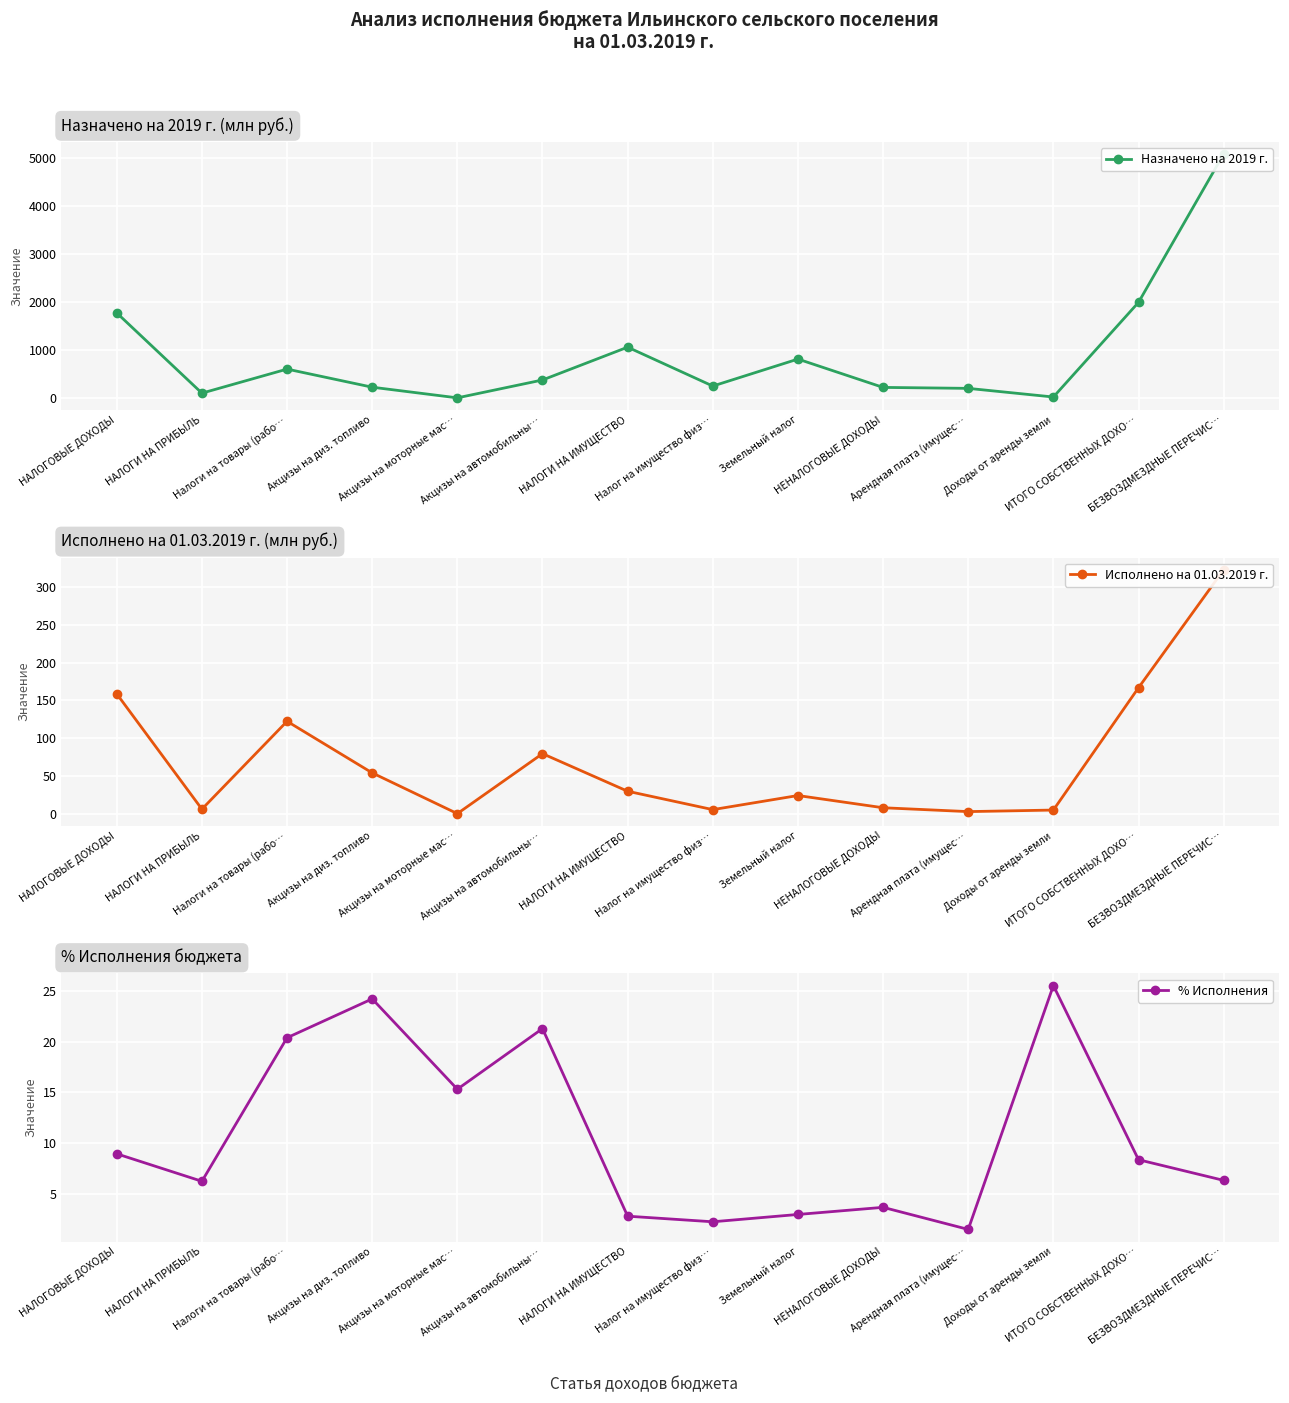

What is the label of the 6th point from the left?

Акцизы на автомобильны…